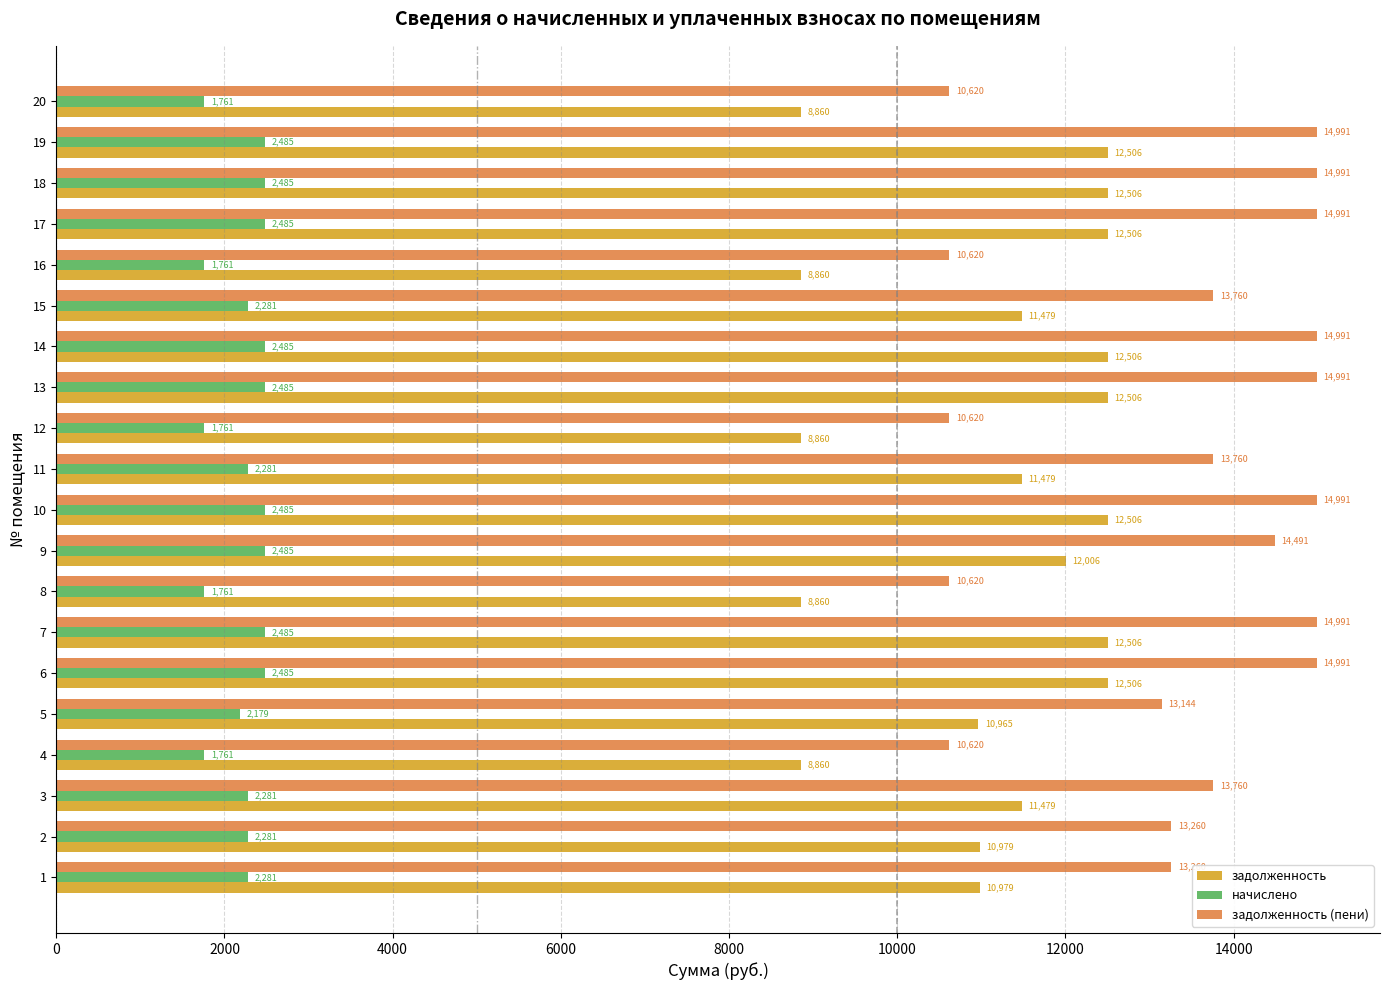

Which series has the widest spread of values?

задолженность (пени)